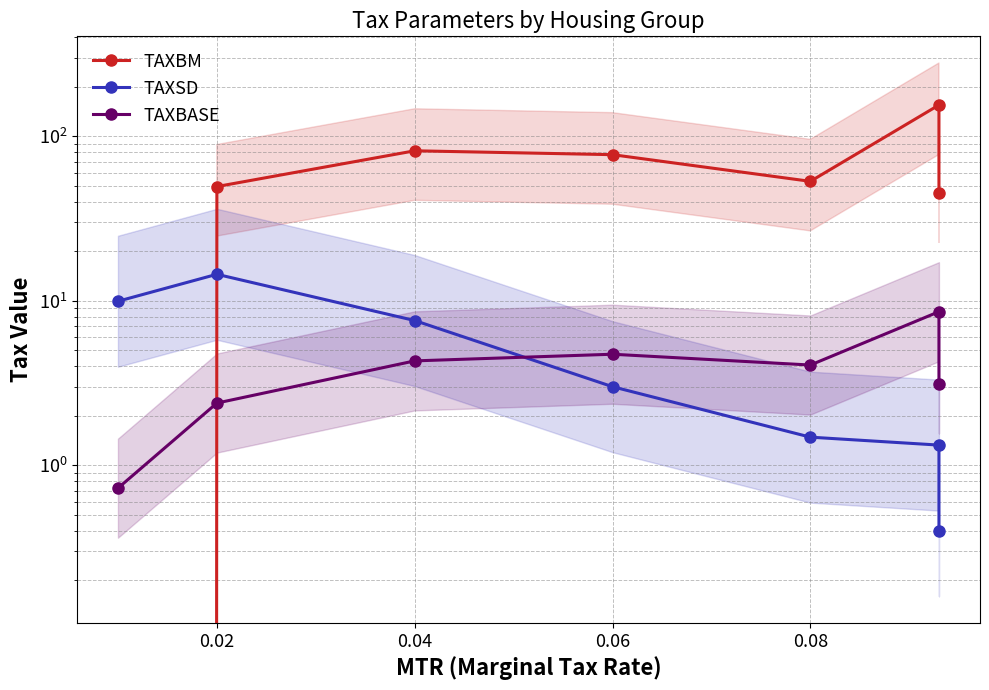

Is it true that TAXBASE equals 4.3 at 0.04?

True